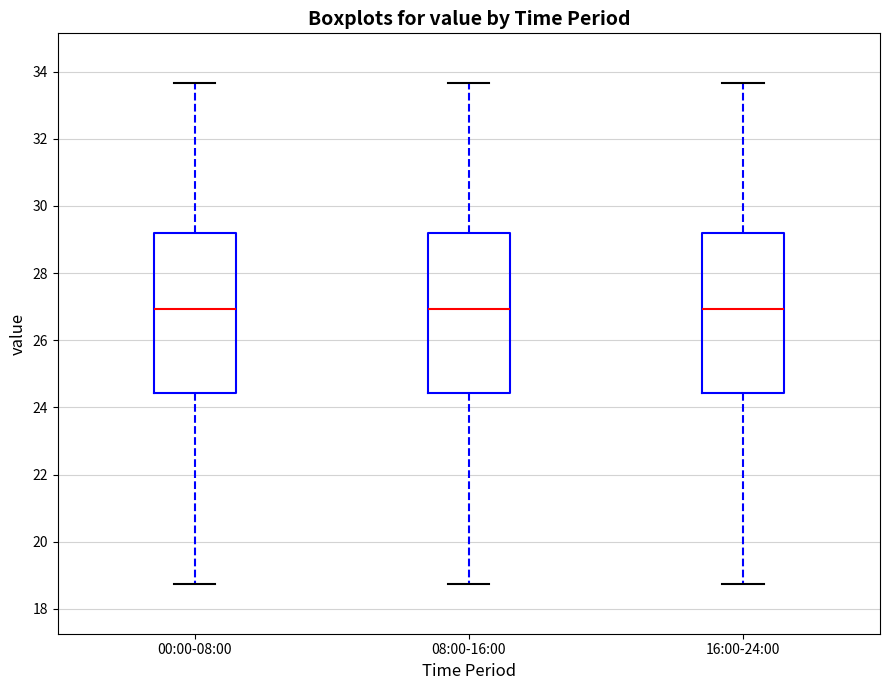

Where does the lower whisker of the box for 16:00-24:00 end on the y-axis? The values are not printed on the chart, so give them approximately, as read against the axis.

18.8